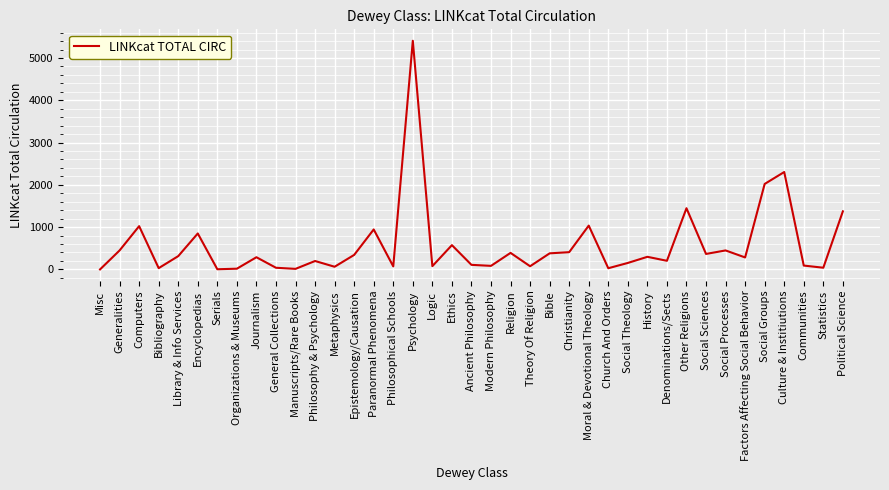

What is the change in value from Other Religions to Communities?

-1356